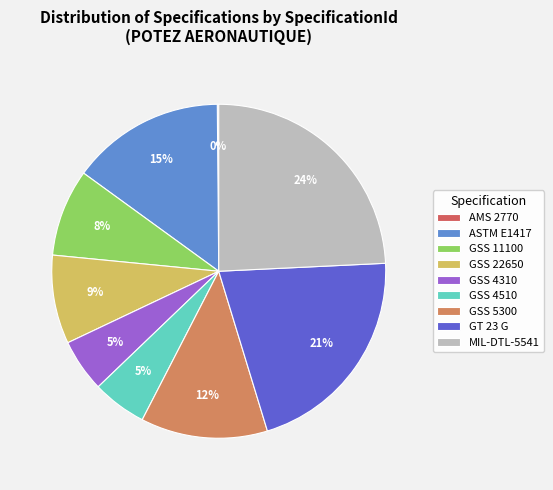

To the nearest percent, what portion does GSS 11100 represent?

8%